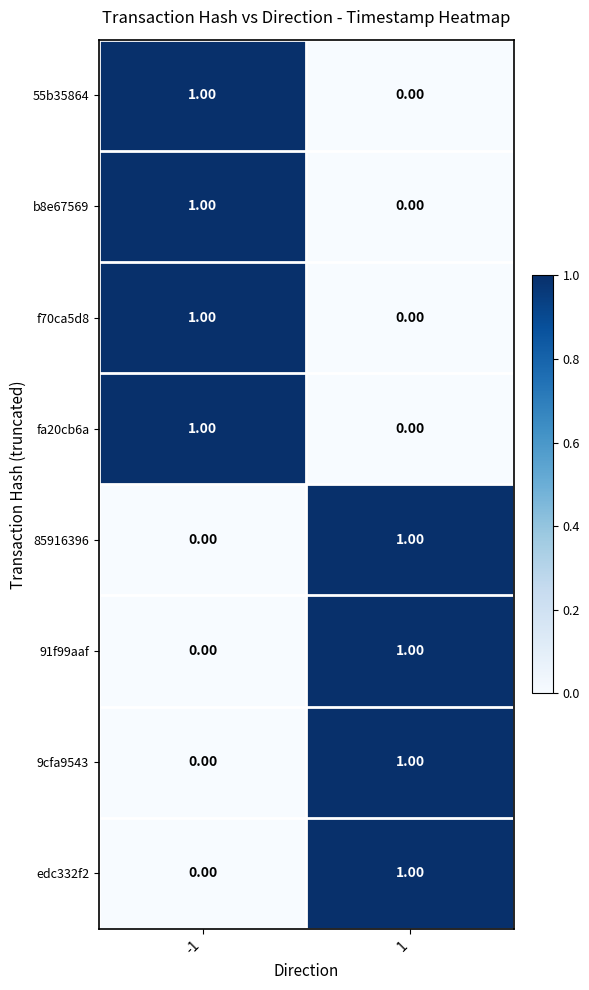

How many series are shown in this chart?

8